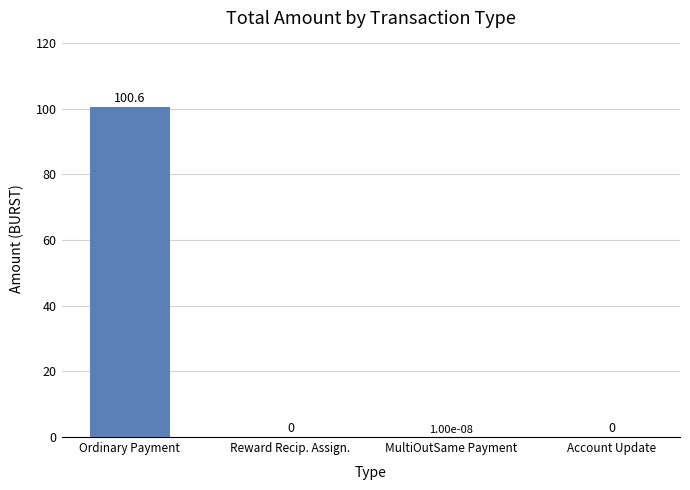

What is the difference between the values at Ordinary Payment and MultiOutSame Payment?

100.6